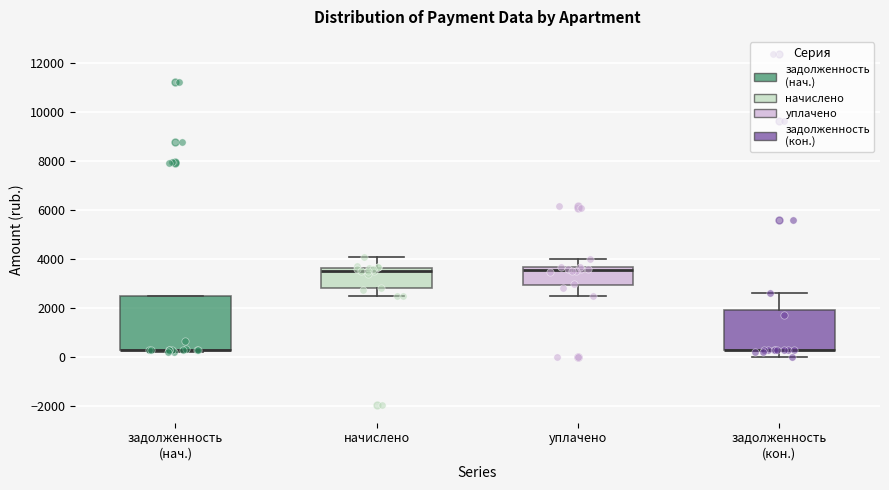

Reading left to right, read every box against the y-axis: the position of its median line, the range the box covers, and the ends of its whiskers. The values are not printed on the chart, so give them approximately, as read against the axis.

задолженность (нач.): median 400 (drawn on the box's lower edge), box 200 to 2400, whiskers 200 (just below the box's lower edge) to 2400
начислено: median 3600 (just below the box's upper edge), box 2800 to 3600, whiskers 2600 to 4000
уплачено: median 3600 (just below the box's upper edge), box 3000 to 3600, whiskers 2600 to 4000
задолженность (кон.): median 400 (drawn on the box's lower edge), box 200 to 2000, whiskers 0 to 2600